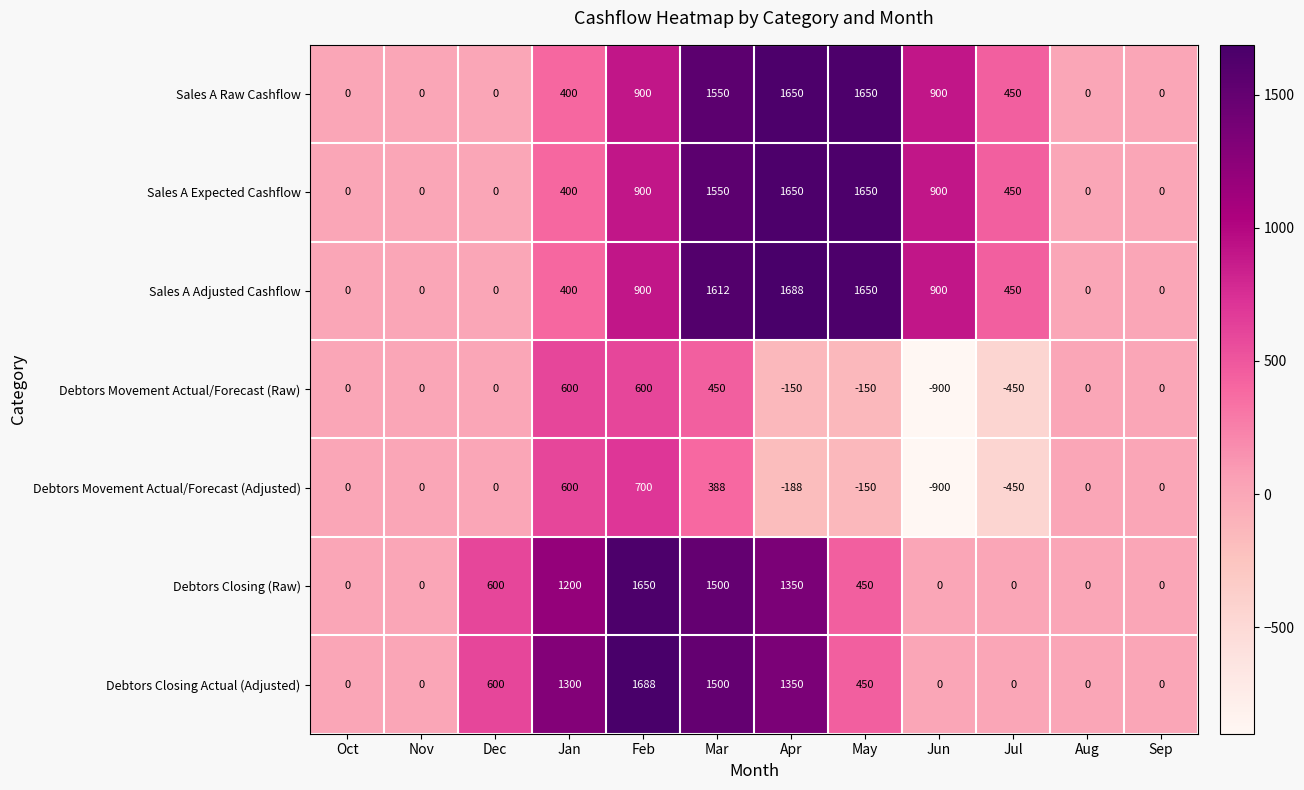

What is the minimum value shown in the chart?

-900